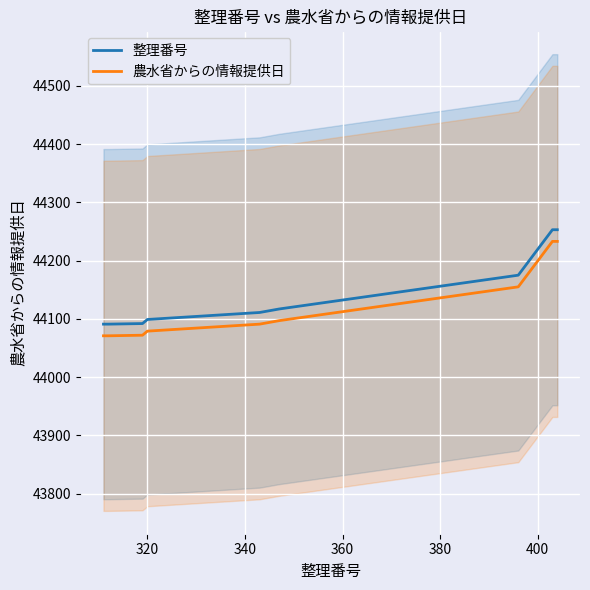

True or false: 農水省からの情報提供日 and 整理番号 intersect in this chart.

False